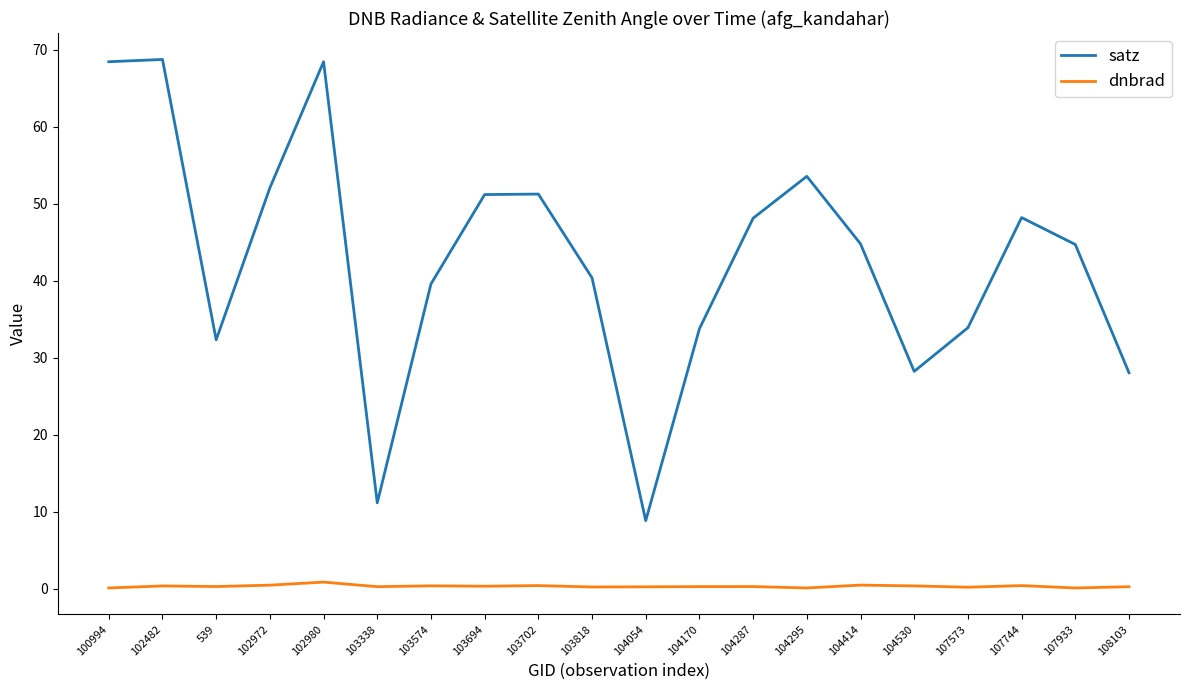

Between 104170 and 104287, which series saw the biggest shift?

satz